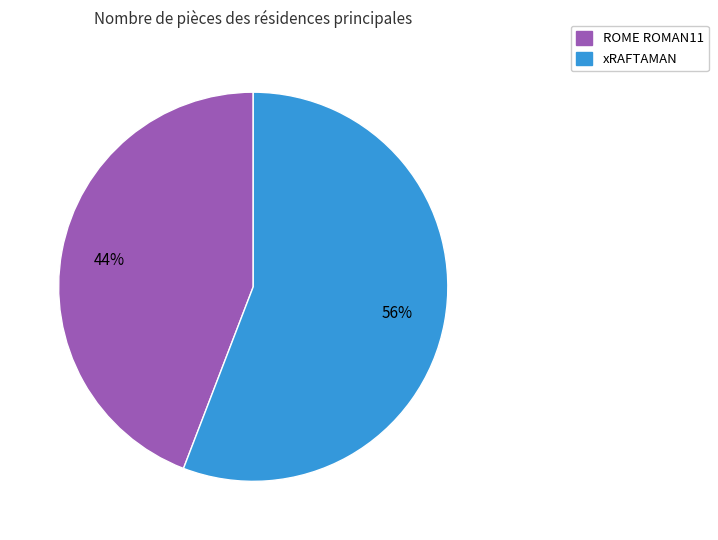

Rank the categories by value from highest to lowest.

xRAFTAMAN, ROME ROMAN11